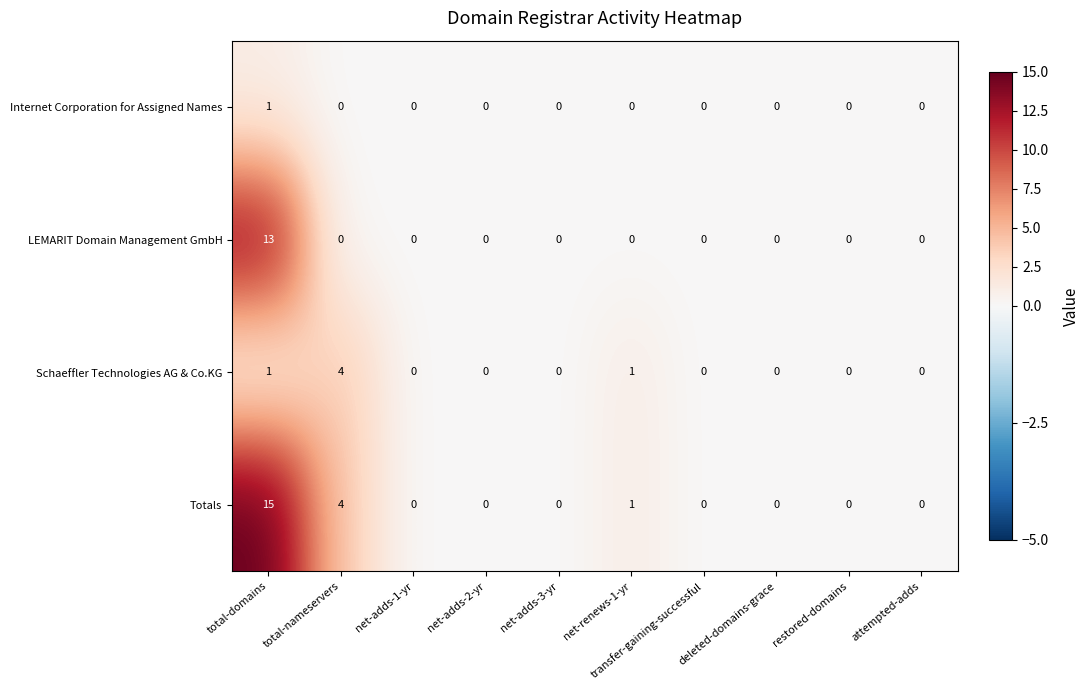

The value of Schaeffler Technologies AG & Co.KG at restored-domains is 3. True or false?

False